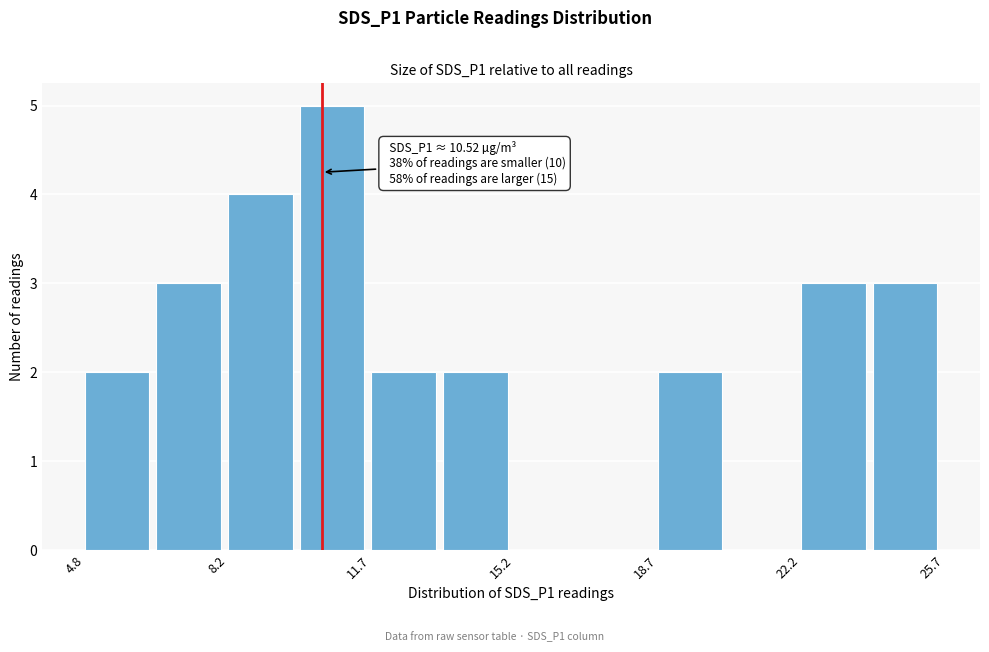

Read against the x-axis, roughly where is the centre of the tallest bar?

11.0